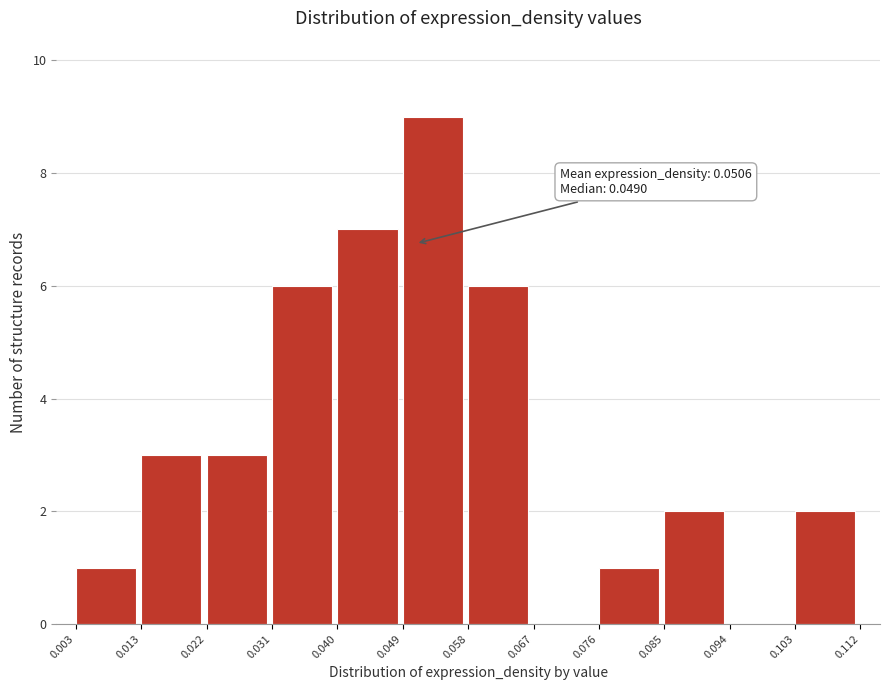

Which range on the x-axis has the tallest bar?

0.049 to 0.058